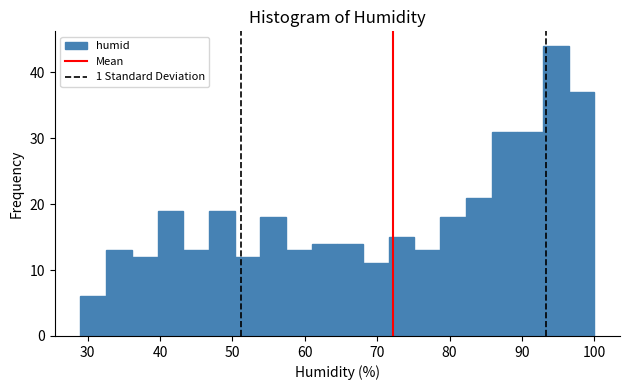

Around what value on the x-axis is the tallest bar? Give the approximate position of its centre, as read against the axis.

95